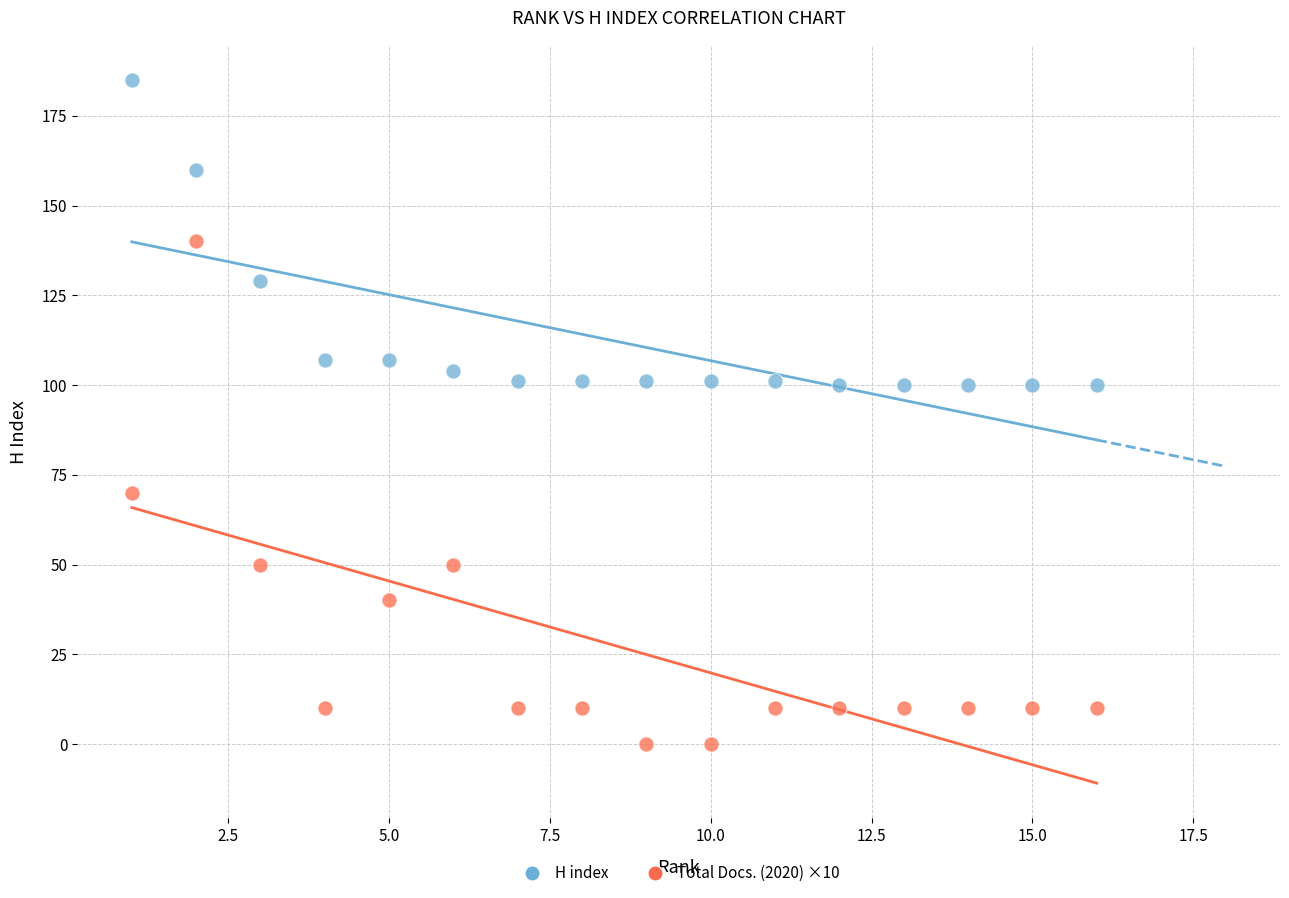

Which series has the largest Y range (max minus min)?

Total Docs. (2020) ×10